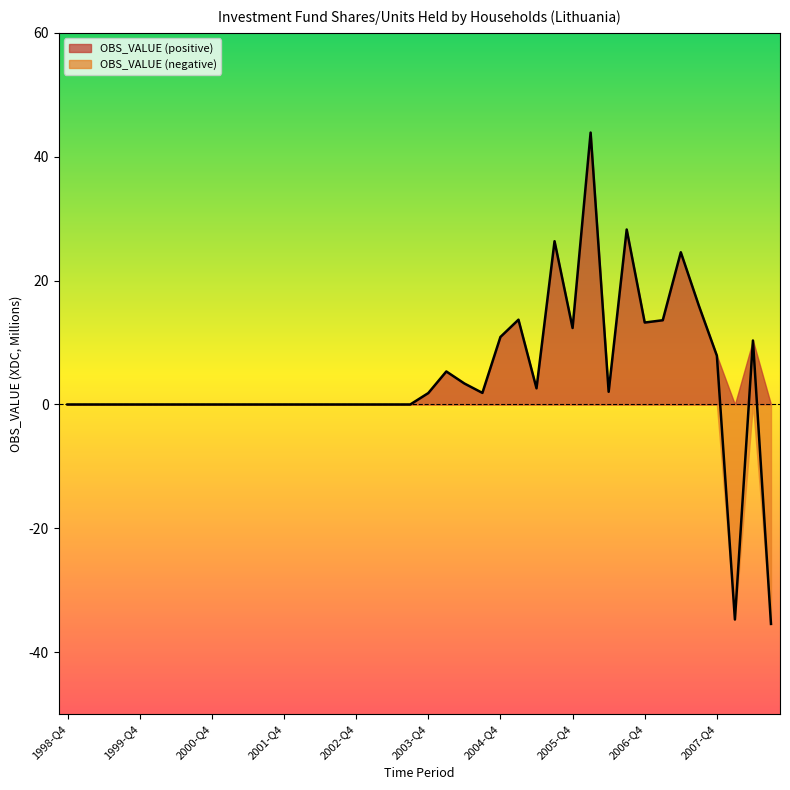

True or false: the data has more than 2 interior local peaks.

True